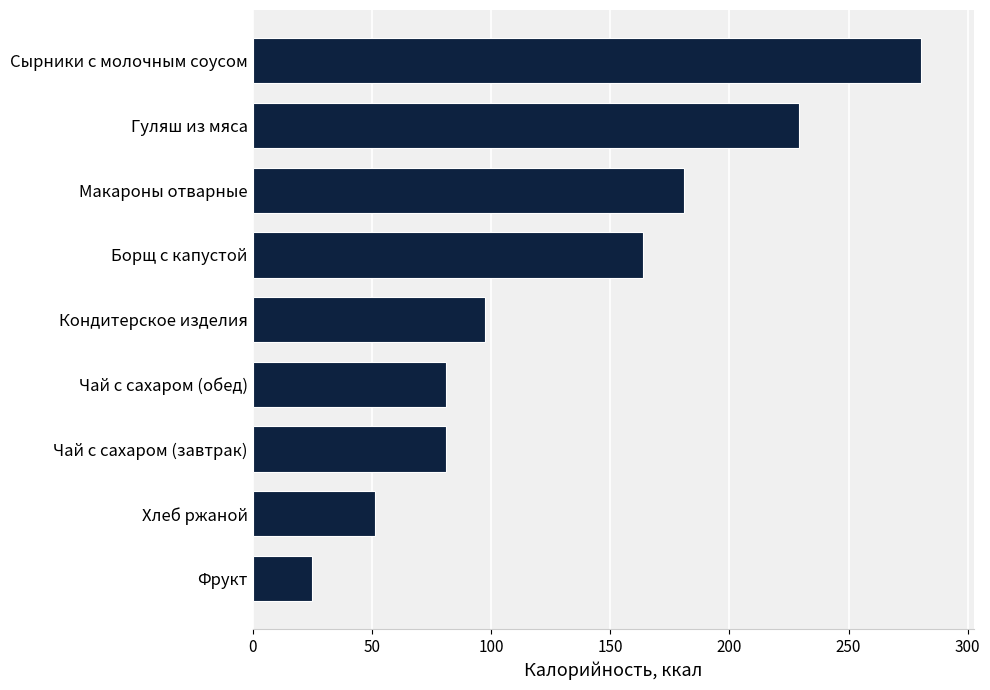

What is the ratio of the value at Борщ с капустой to the value at Хлеб ржаной?

3.2